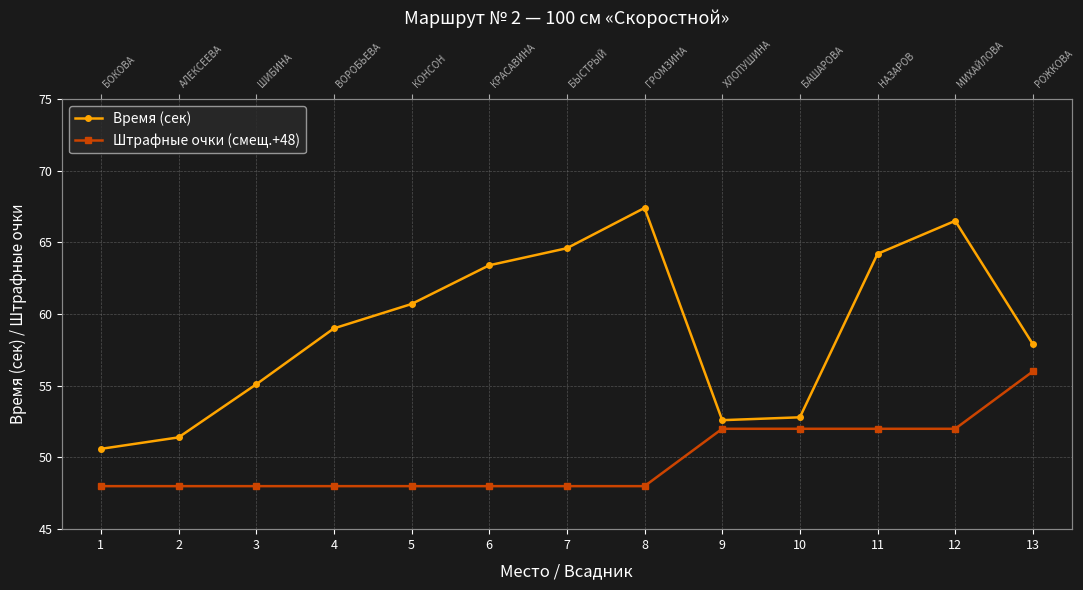

What is the maximum value for Время (сек)?

67.4